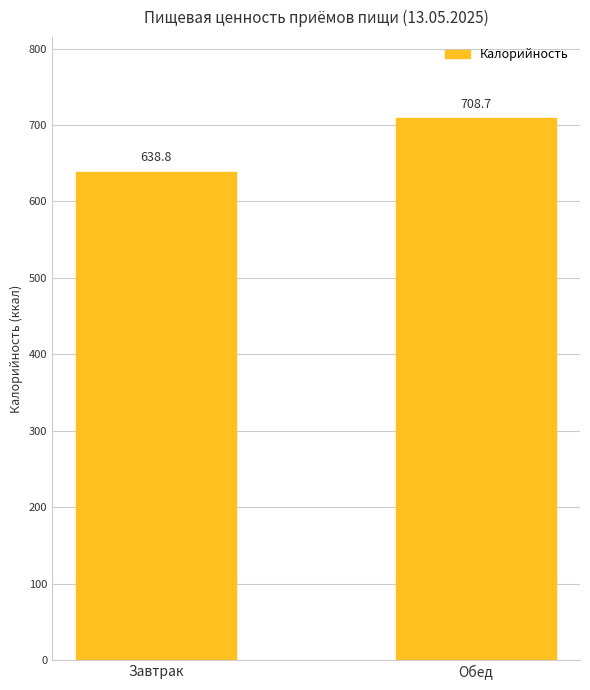

Which label corresponds to the smallest value in the chart?

Завтрак